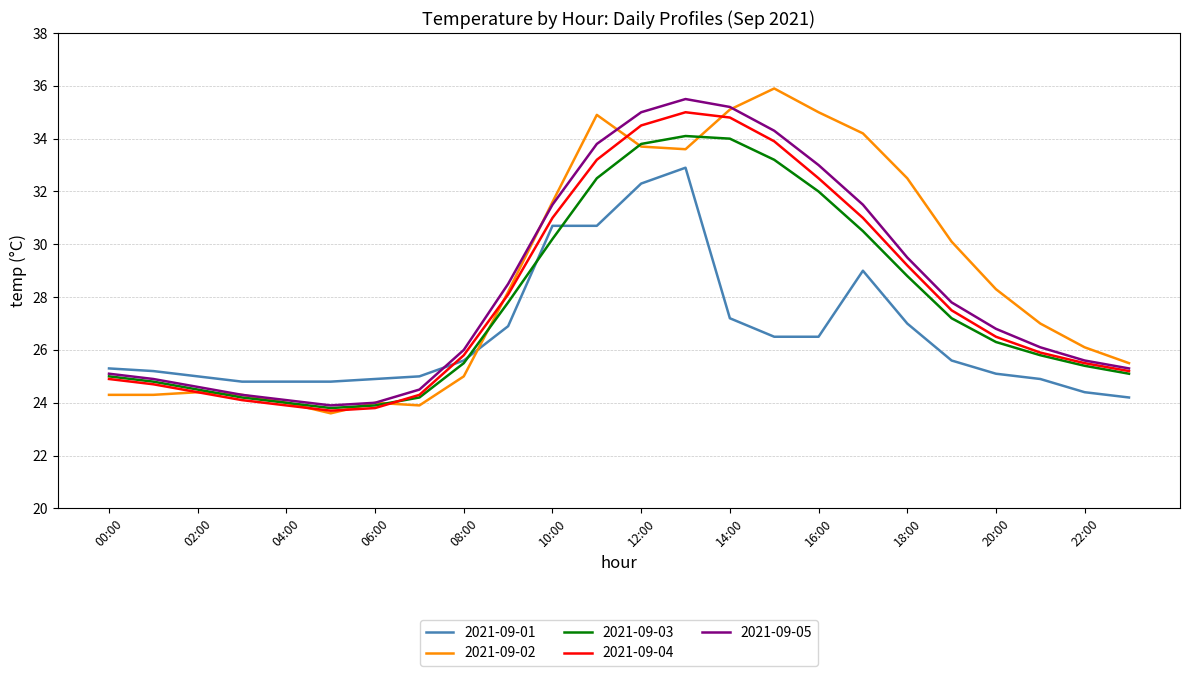

Count the number of categories in the chart.

24